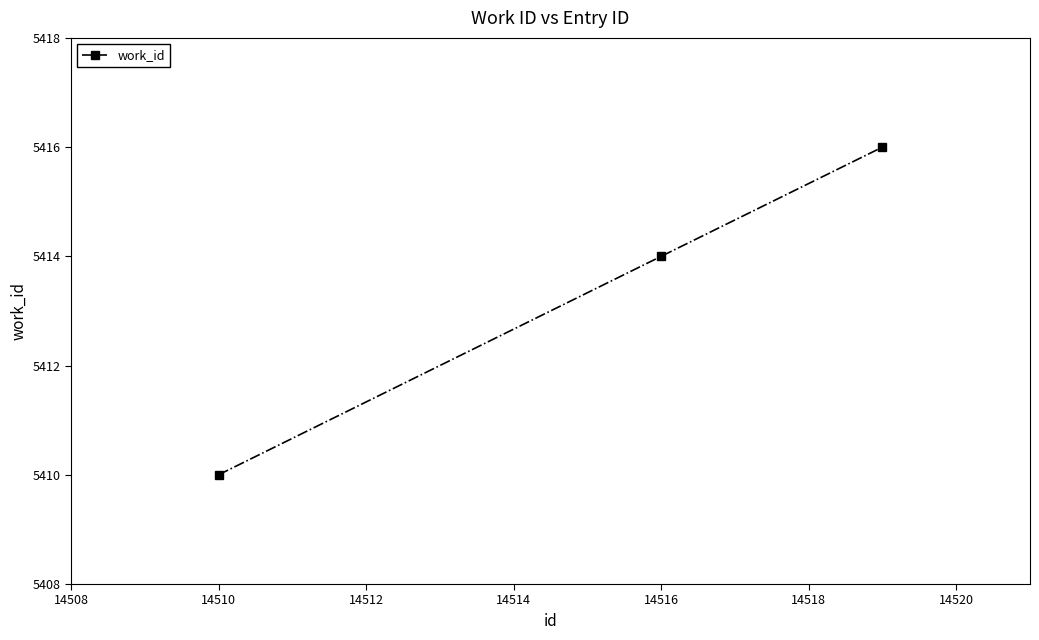

What is the smallest value displayed?

5410